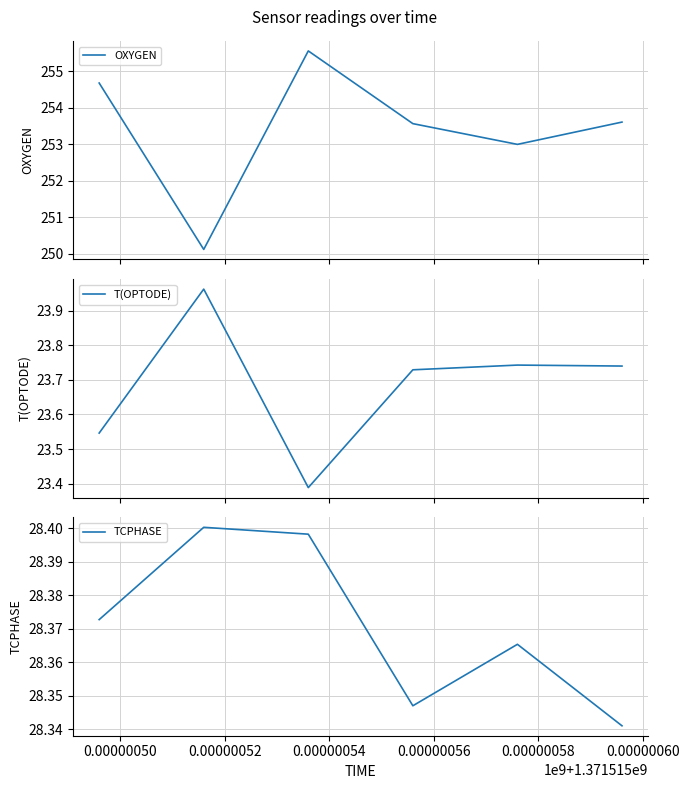

What is the maximum value for OXYGEN?

255.6